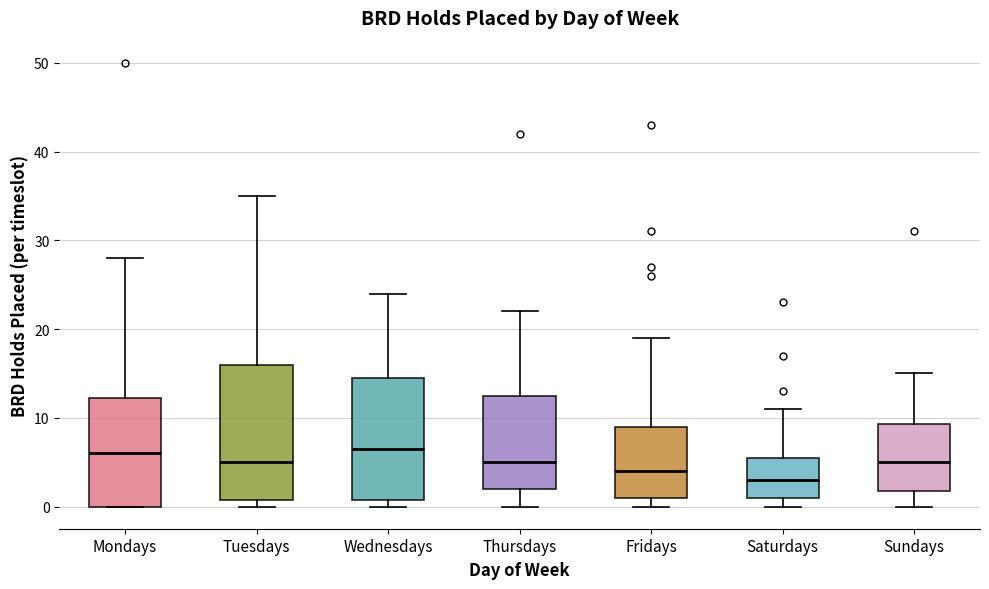

Comparing the boxes themselves (not the whiskers), which one is the tallest?

Tuesdays